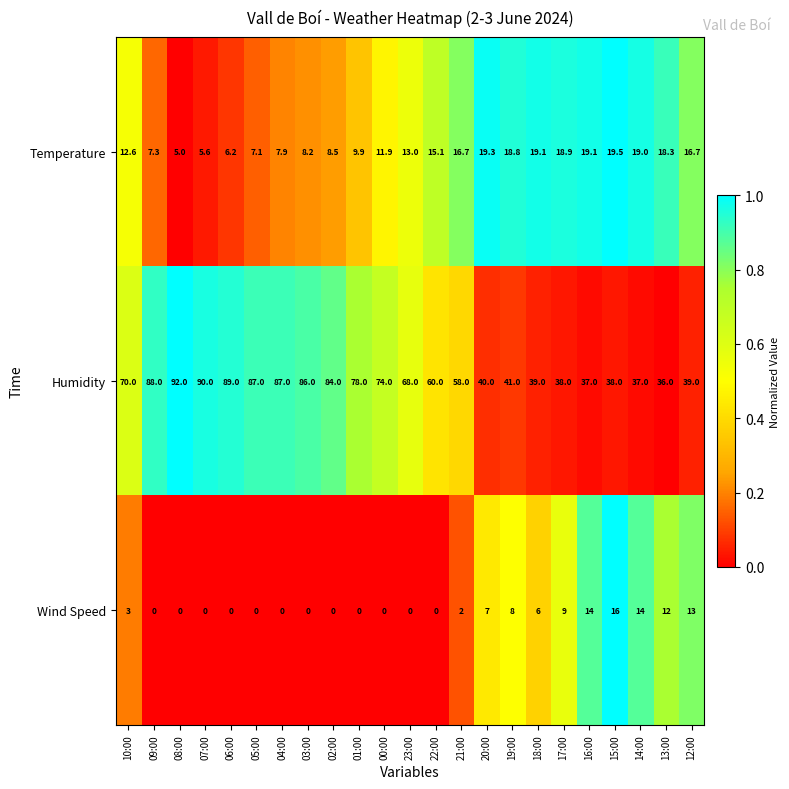

What is the sum of the Humidity values at 18:00 and 22:00?

99.0